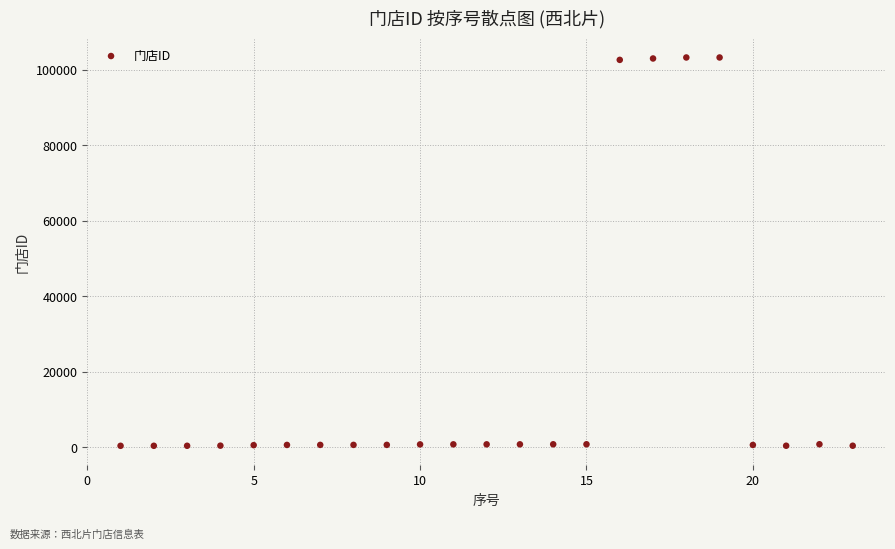

What is the range of Y values (max minus min)?

102860